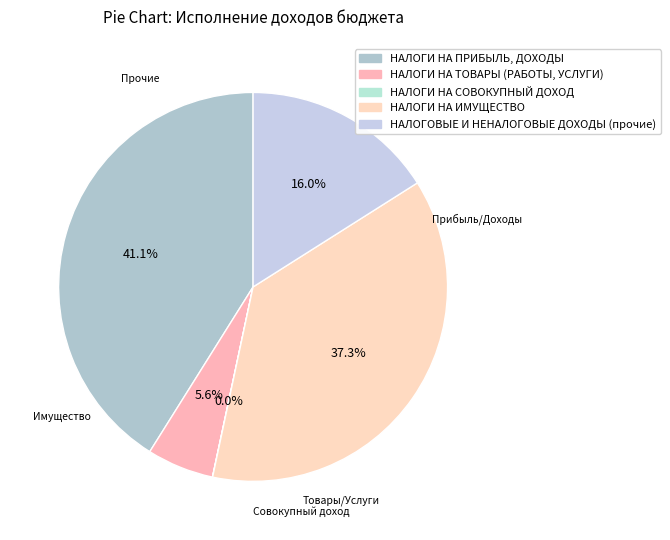

To the nearest percent, what portion does НАЛОГИ НА ТОВАРЫ (РАБОТЫ, УСЛУГИ) represent?

6%